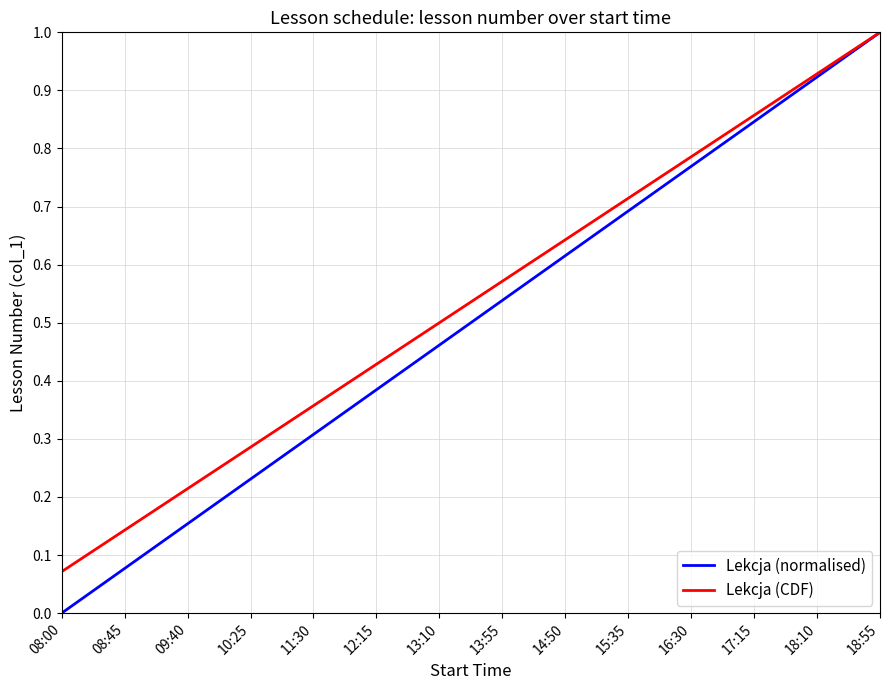

At which category is the sum across all series the highest?

18:55